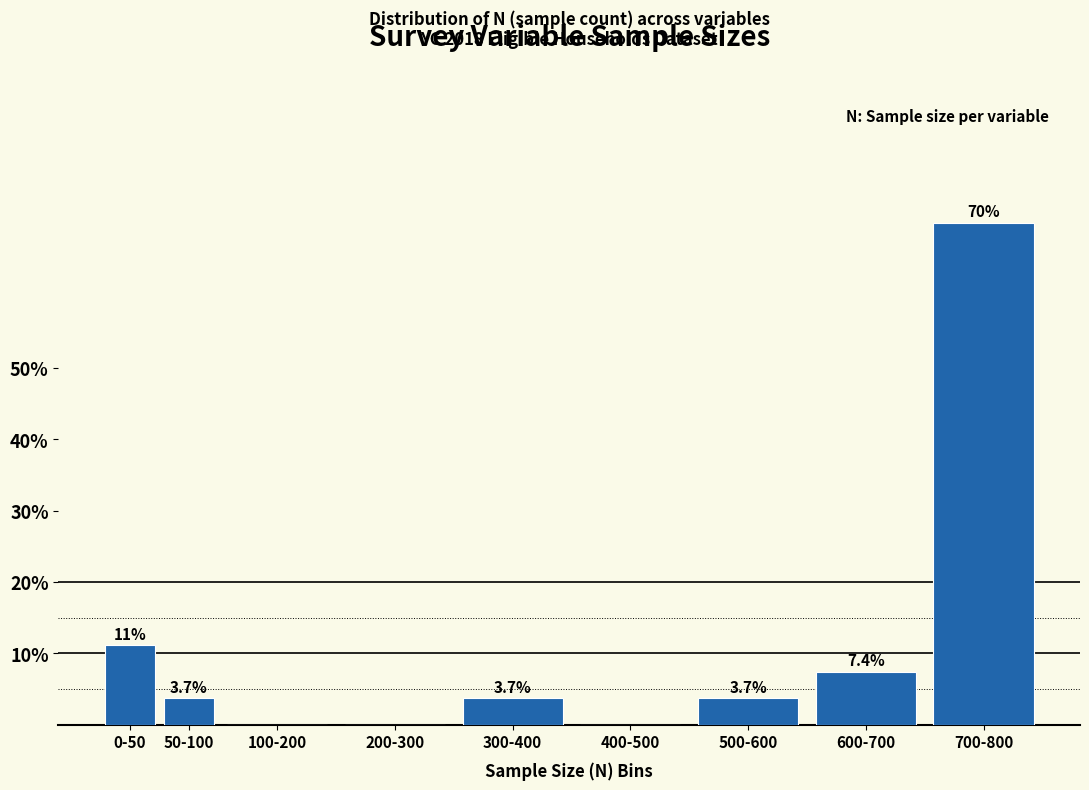

Reading right to left, extract all data points from this chart.

700-800=70.4	600-700=7.4	500-600=3.7	400-500=0.0	300-400=3.7	200-300=0.0	100-200=0.0	50-100=3.7	0-50=11.1